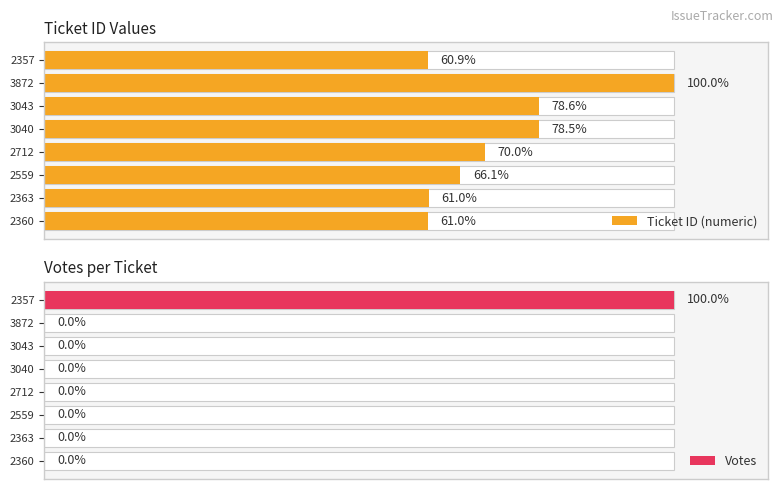

Count the number of categories in the chart.

8